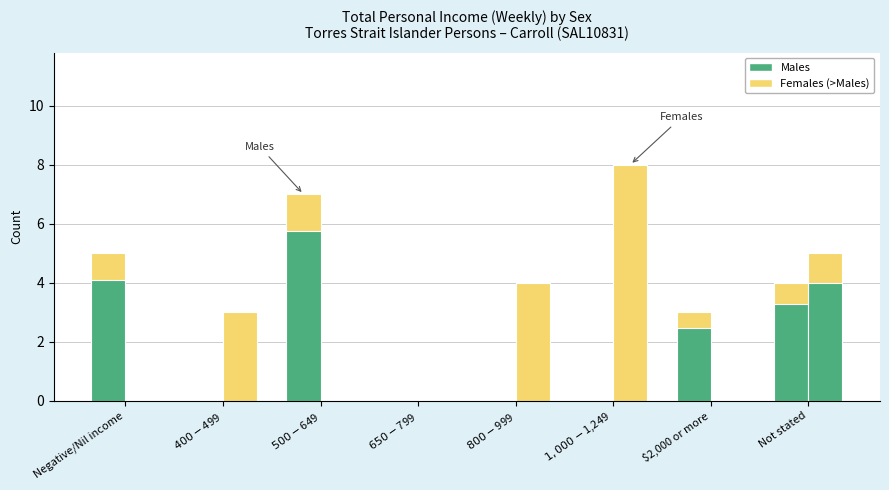

Rank the categories by value from highest to lowest.

$500-$649, Negative/Nil income, Not stated, $2,000 or more, $400-$499, $650-$799, $800-$999, $1,000-$1,249